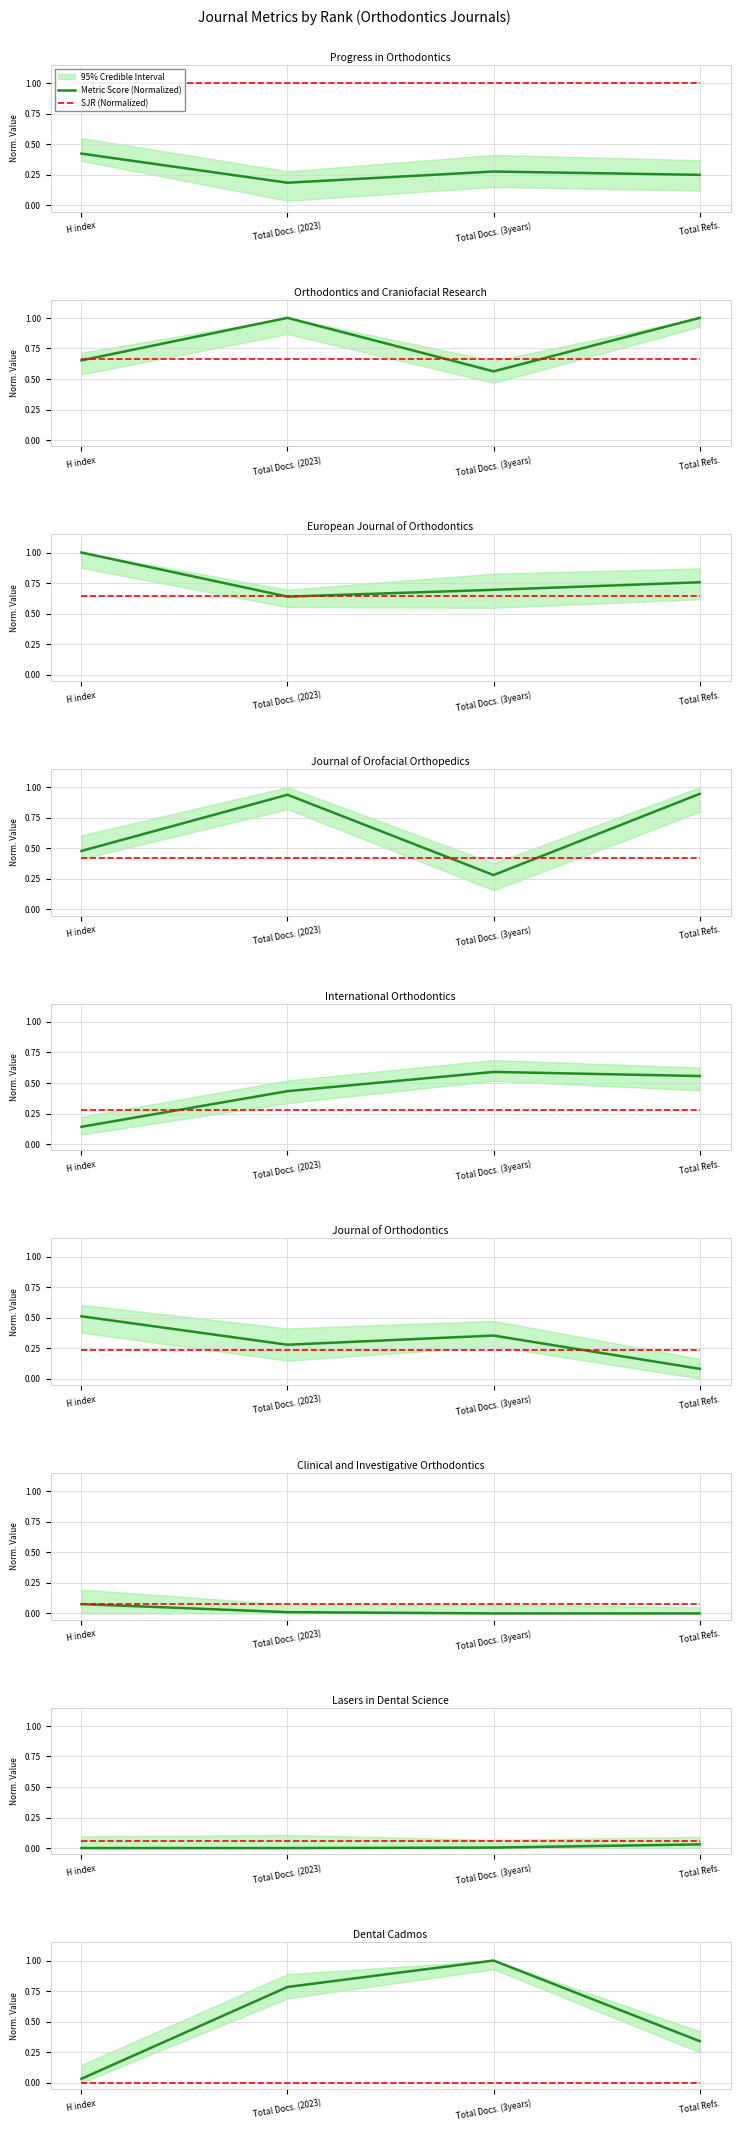

Which series changed the most between H index and Total Docs. (2023)?

Metric Score (Normalized)